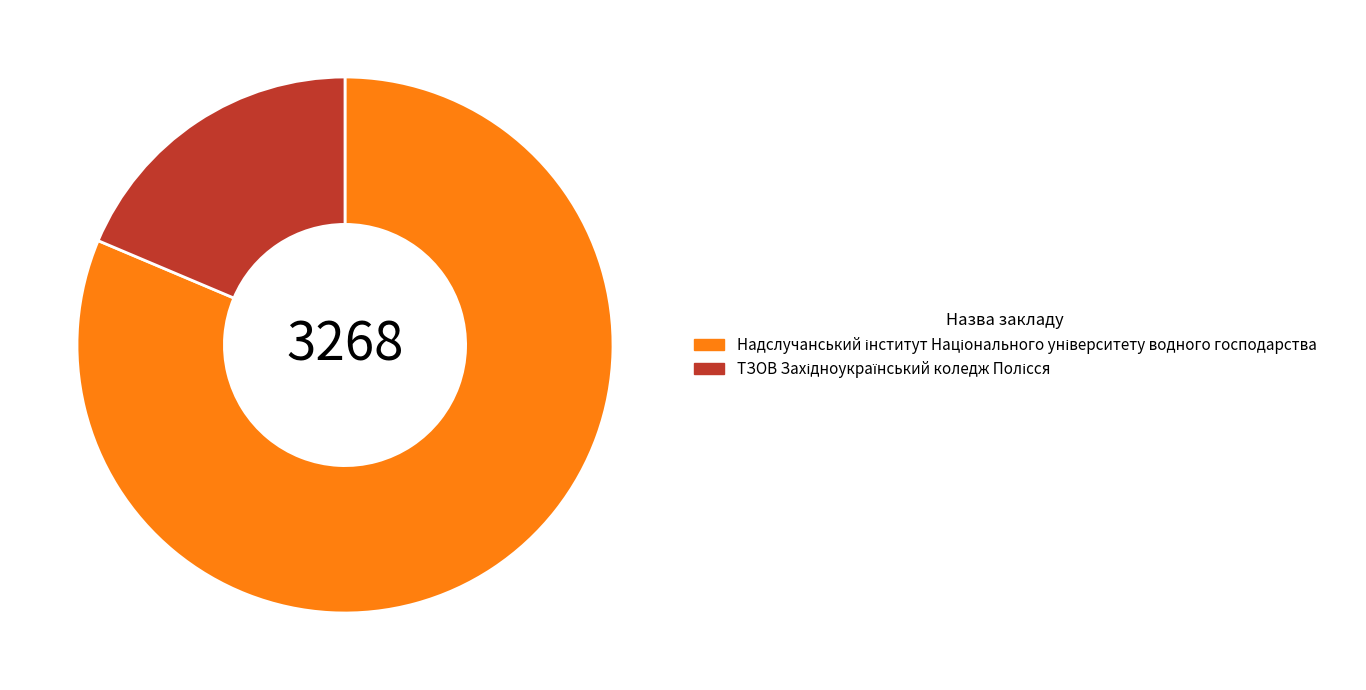

Count the number of slices in the pie.

2